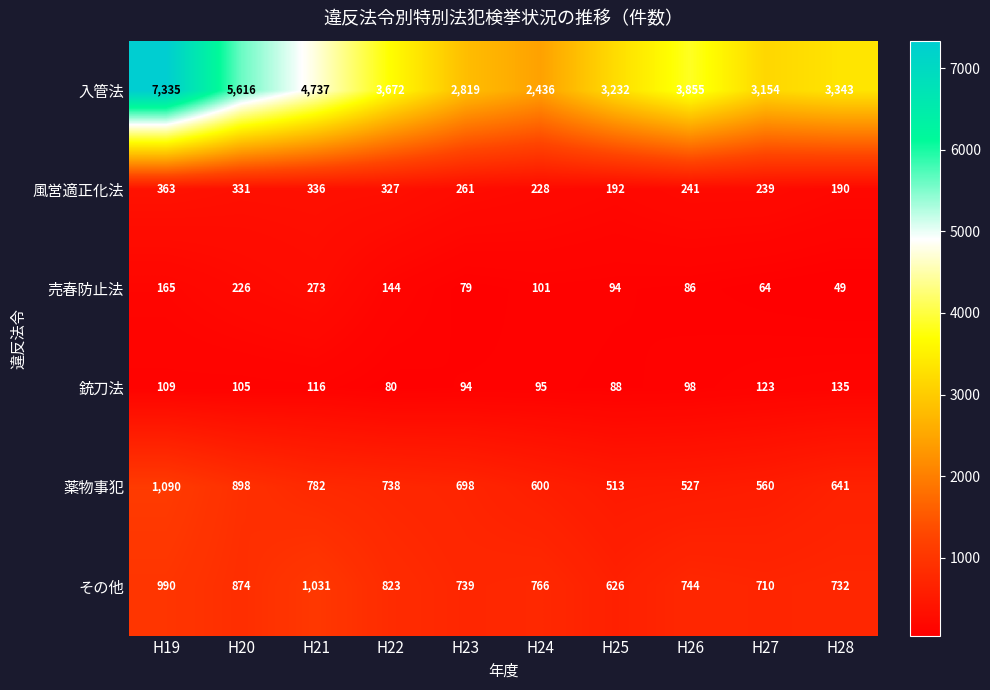

What is the difference between the second highest and minimum values in the 薬物事犯 series?

385